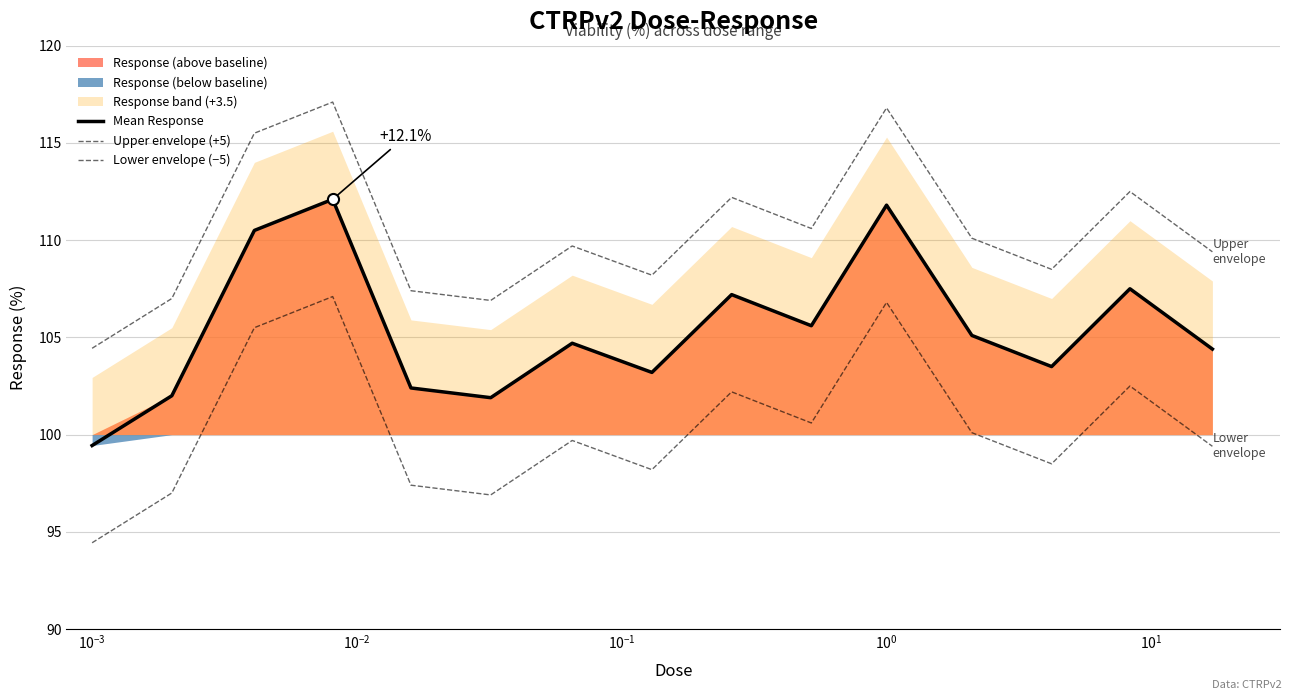

What is the total value across all series at $\mathdefault{10^{1}}$?

314.1